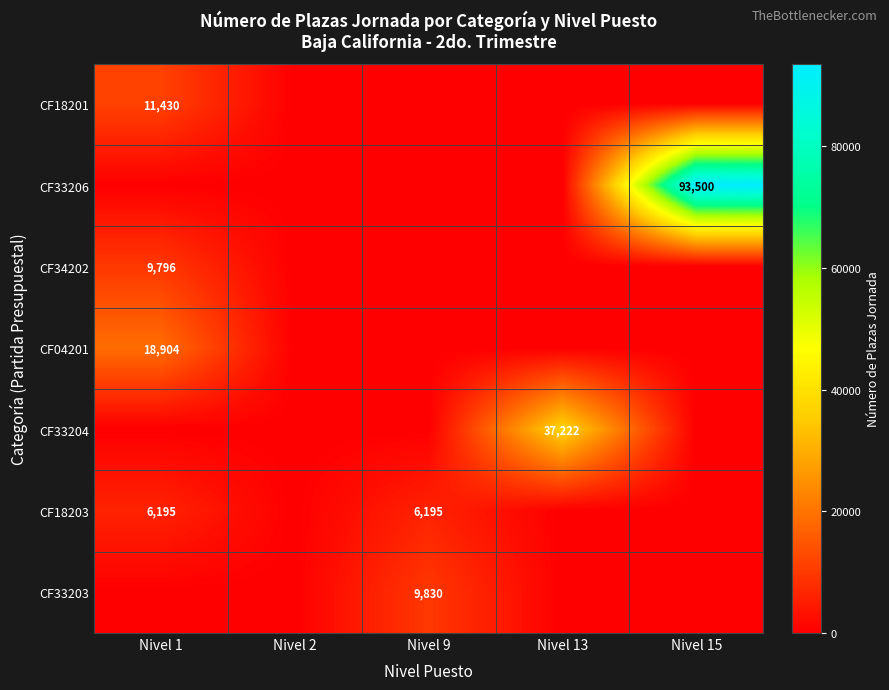

How many categories are shown in the chart?

5